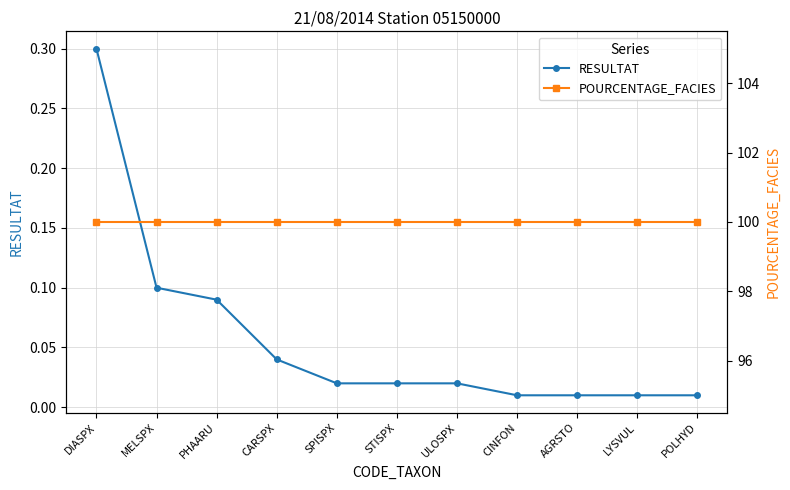

True or false: RESULTAT and POURCENTAGE_FACIES intersect in this chart.

False